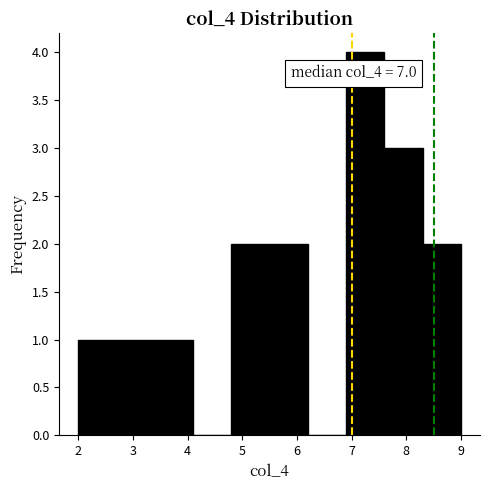

Over which range of the x-axis is the bar tallest?

6.9 to 7.6